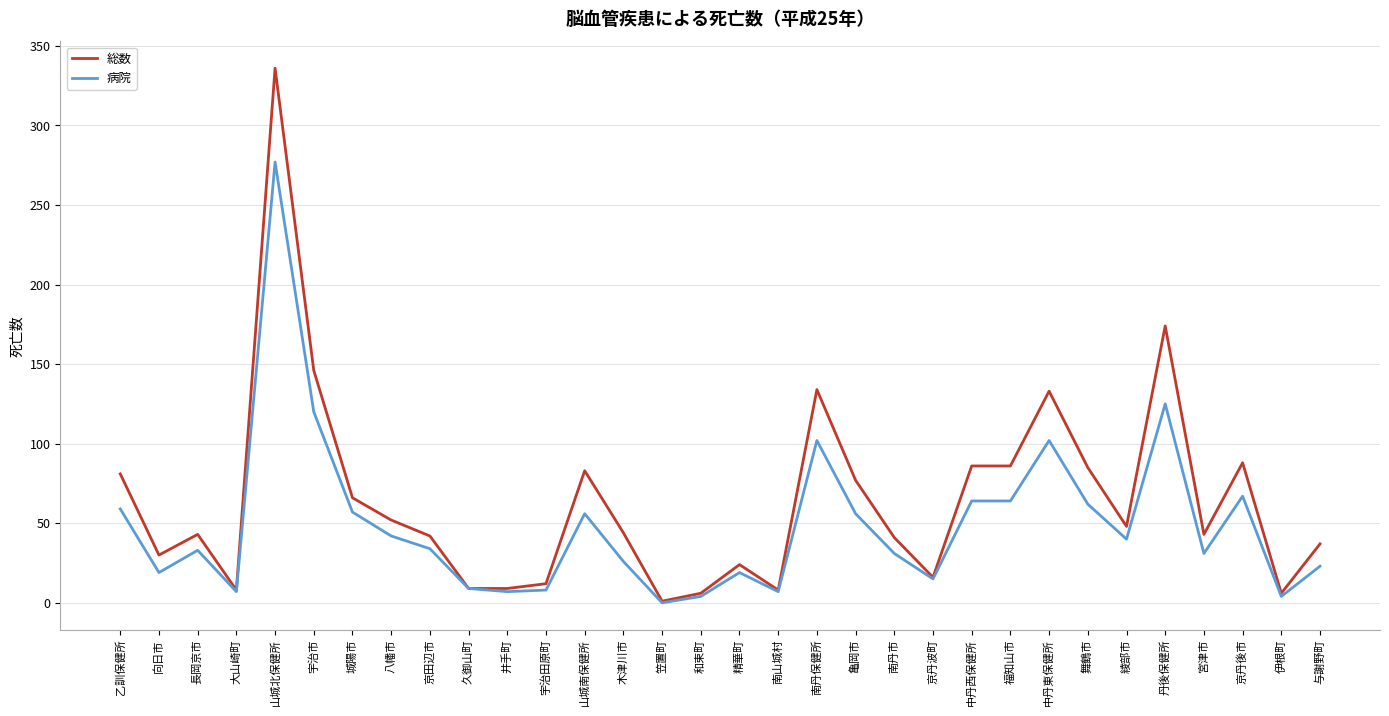

Which series has the widest spread of values?

総数